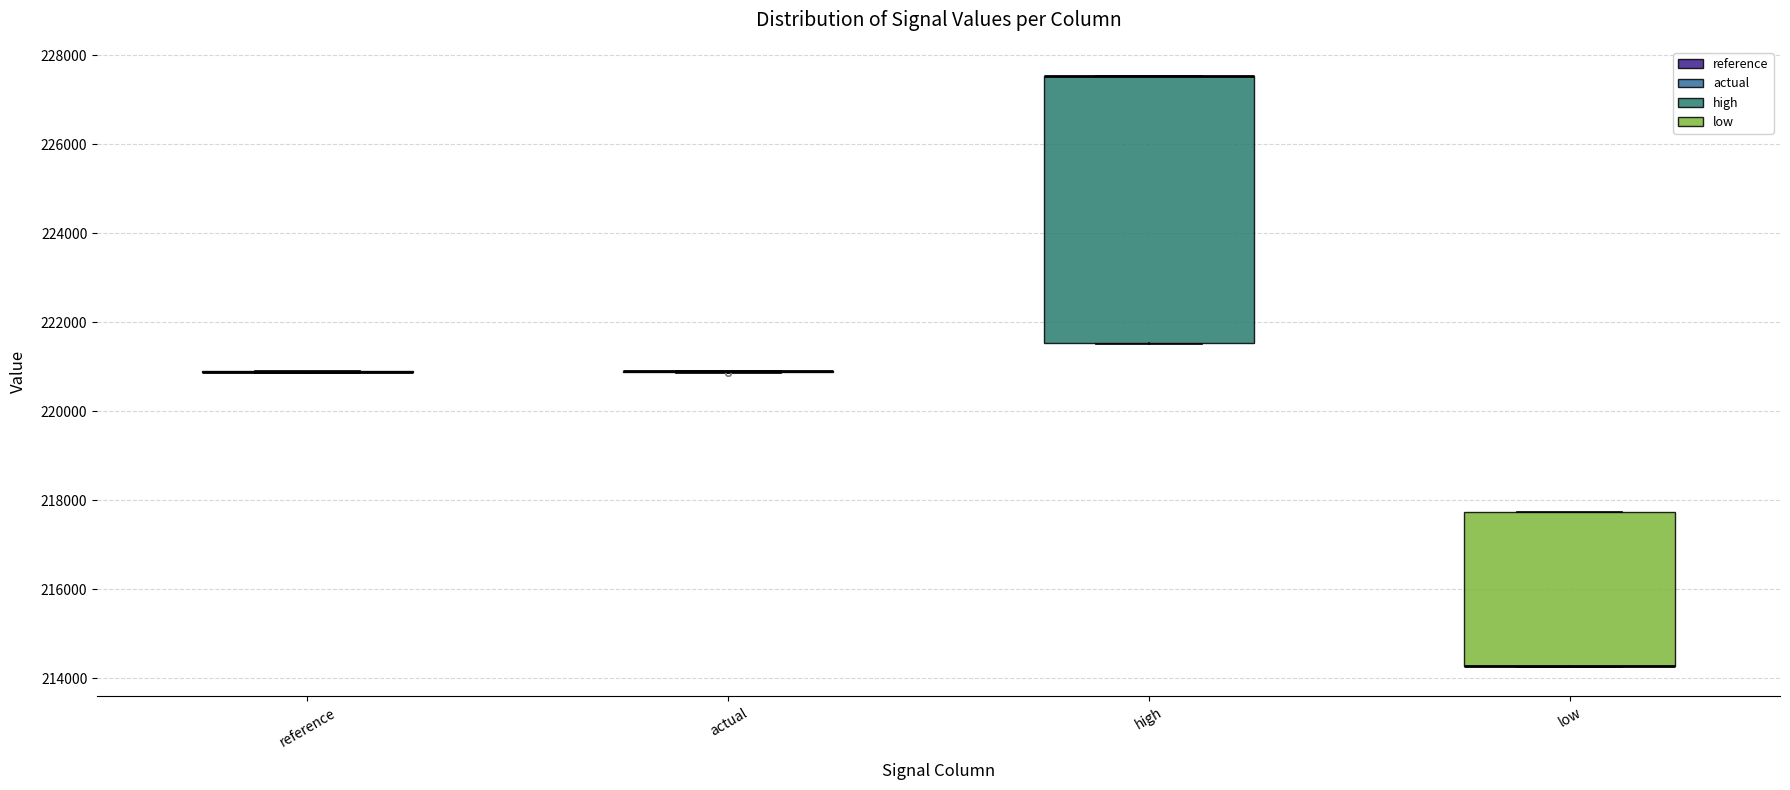

Reading left to right, read every box against the y-axis: the position of its median line, the range the box covers, and the ends of its whiskers. The values are not printed on the chart, so give them approximately, as read against the axis.

reference: box collapsed to a line at 220800, whiskers 220800 to 220800
actual: box collapsed to a line at 220800, whiskers 220800 to 220800
high: median 227600 (drawn on the box's upper edge), box 221600 to 227600, whiskers 221600 to 227600
low: median 214200 (drawn on the box's lower edge), box 214200 to 217800, whiskers 214200 to 217800